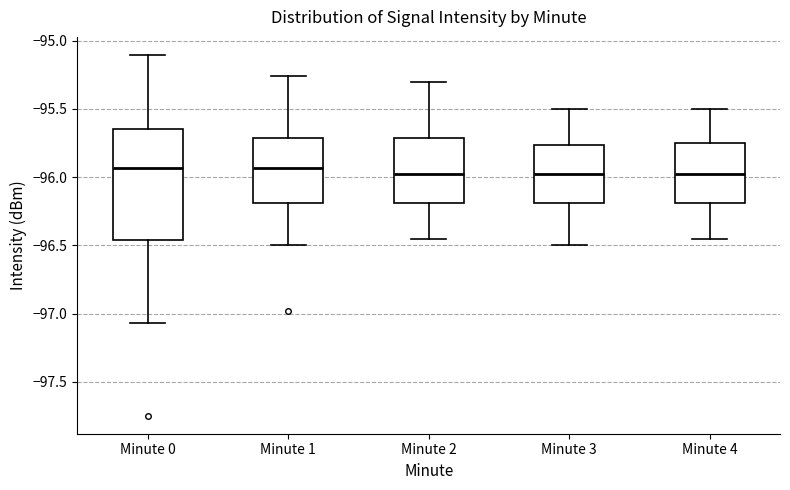

Where does the median line of the box for Minute 1 sit on the y-axis? The values are not printed on the chart, so give them approximately, as read against the axis.

-95.95